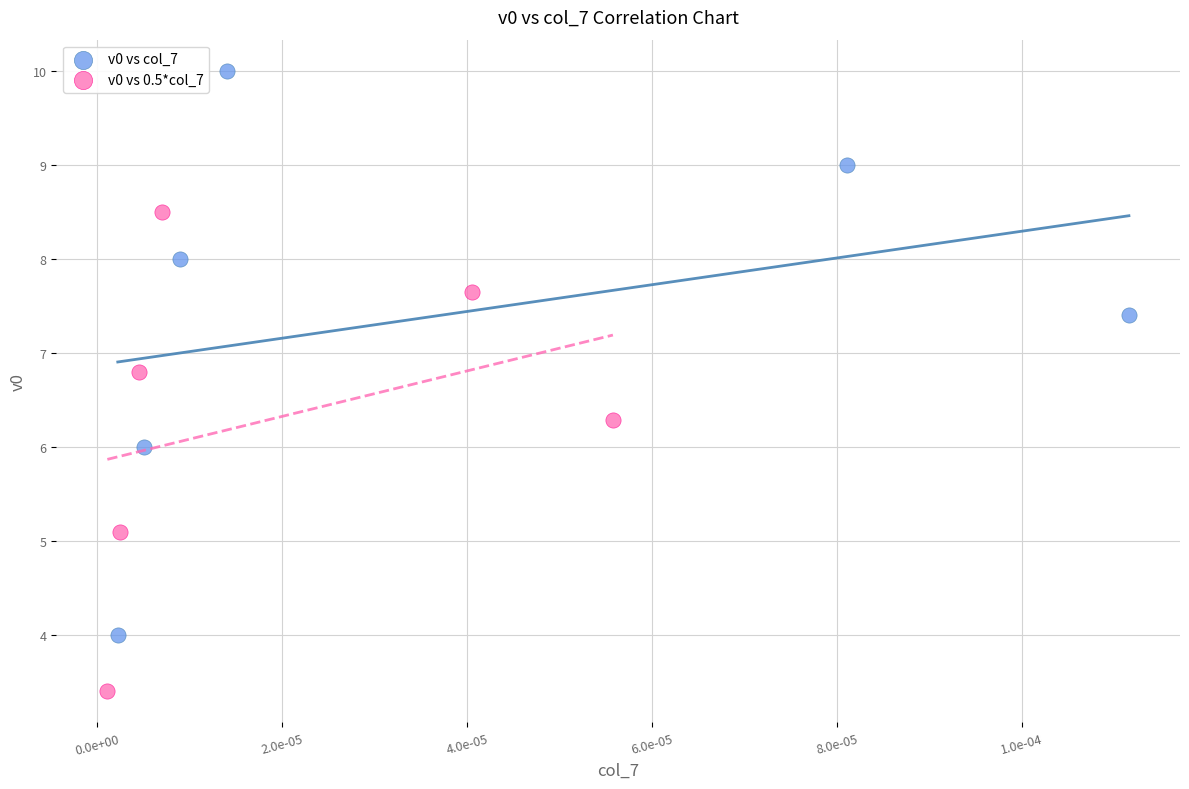

Which series has the largest Y range (max minus min)?

v0 vs col_7